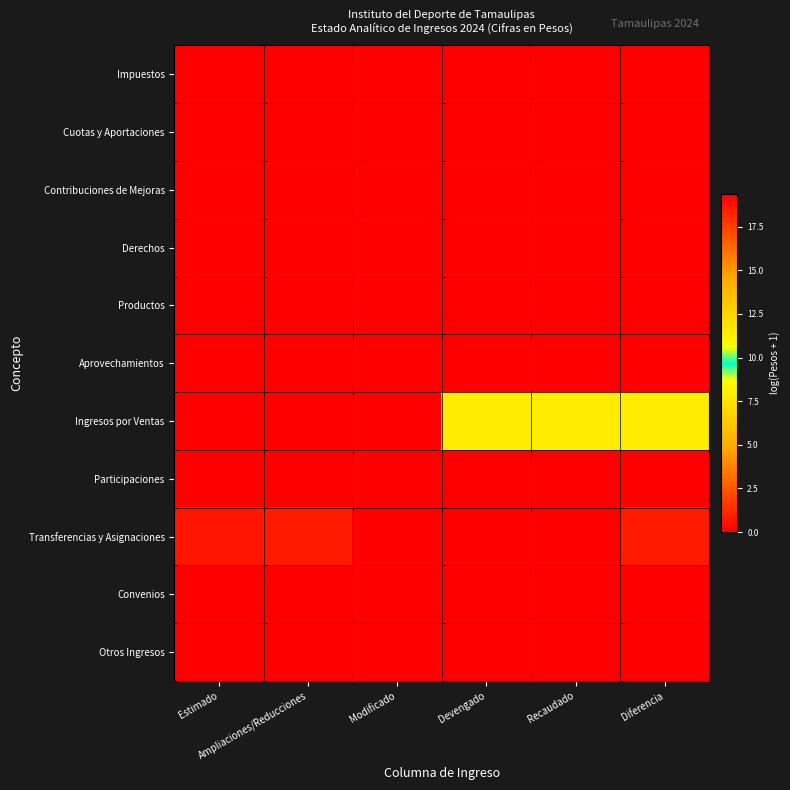

Rank the series by their maximum value, from highest to lowest.

Transferencias y Asignaciones, Ingresos por Ventas, Impuestos, Cuotas y Aportaciones, Contribuciones de Mejoras, Derechos, Productos, Aprovechamientos, Participaciones, Convenios, Otros Ingresos